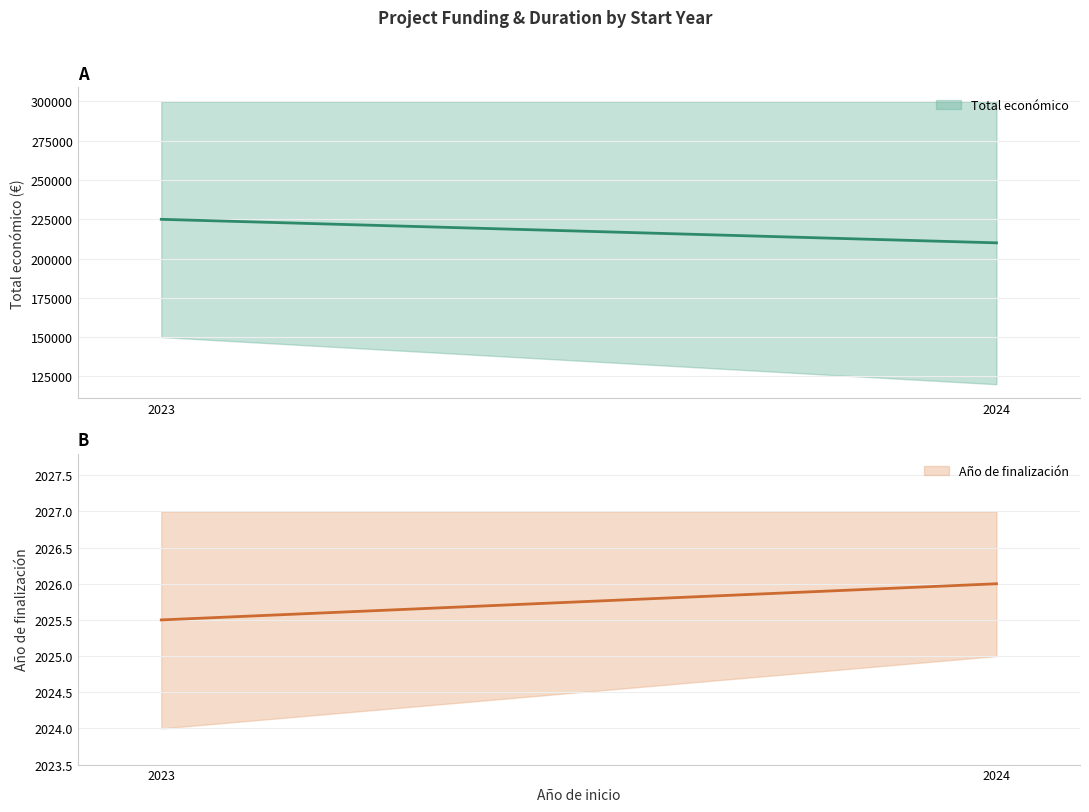

What is the approximate value of Año de finalización at 2023?

2024